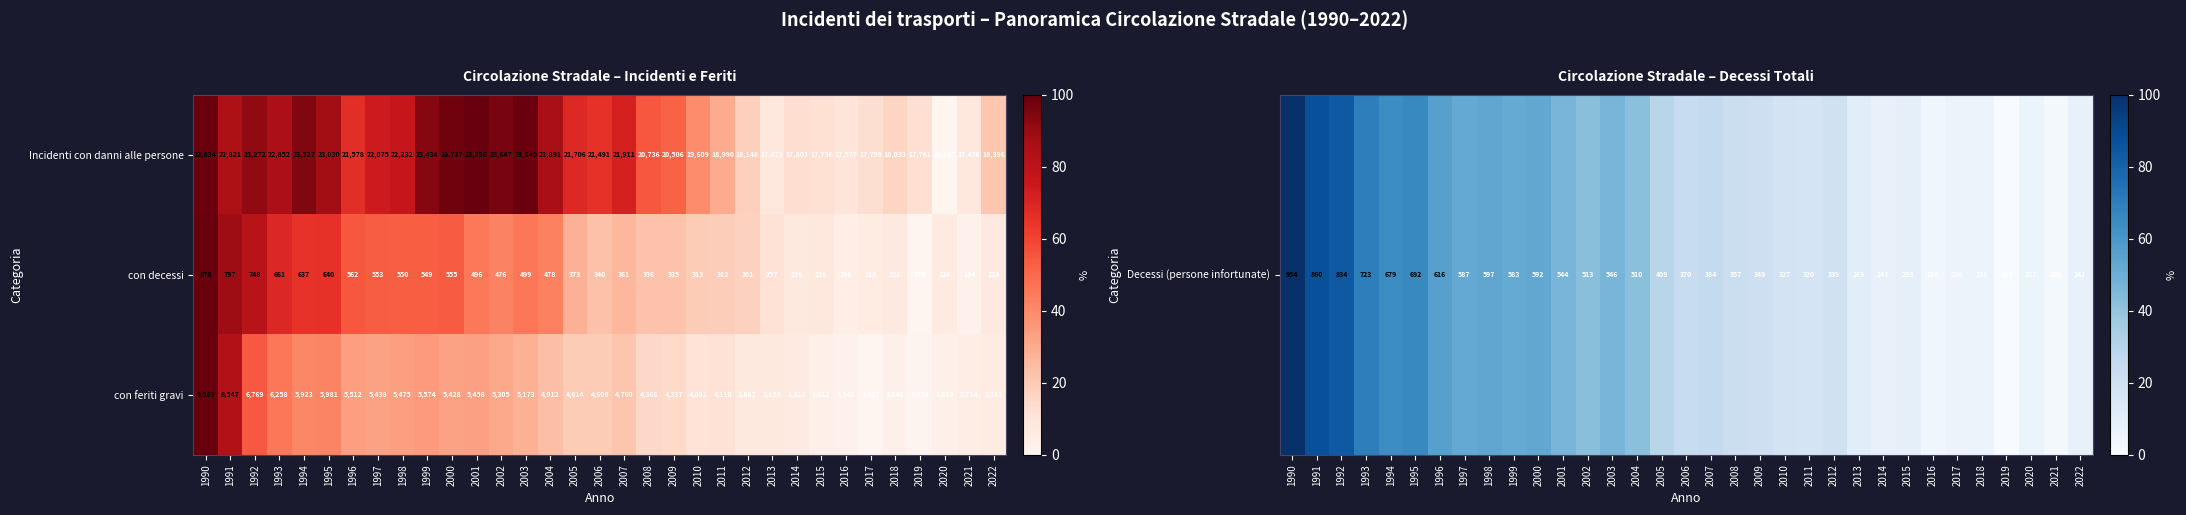

Which series changed the most between 2008 and 2009?

Incidenti con danni alle persone